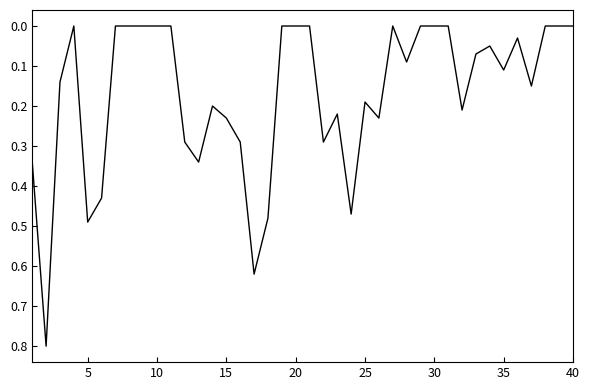

What is the maximum value shown in the chart?

0.8